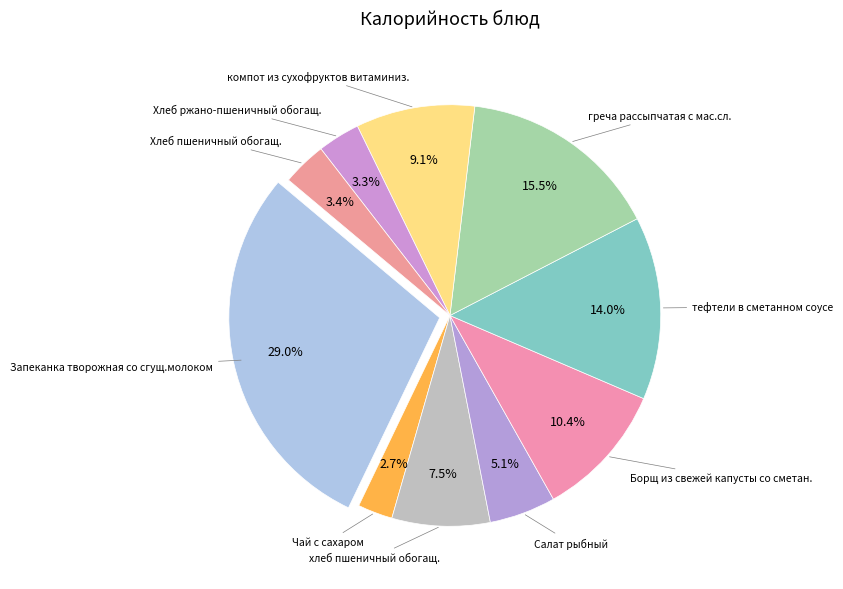

To the nearest percent, what is the difference between the largest and smallest slice percentages?

26%